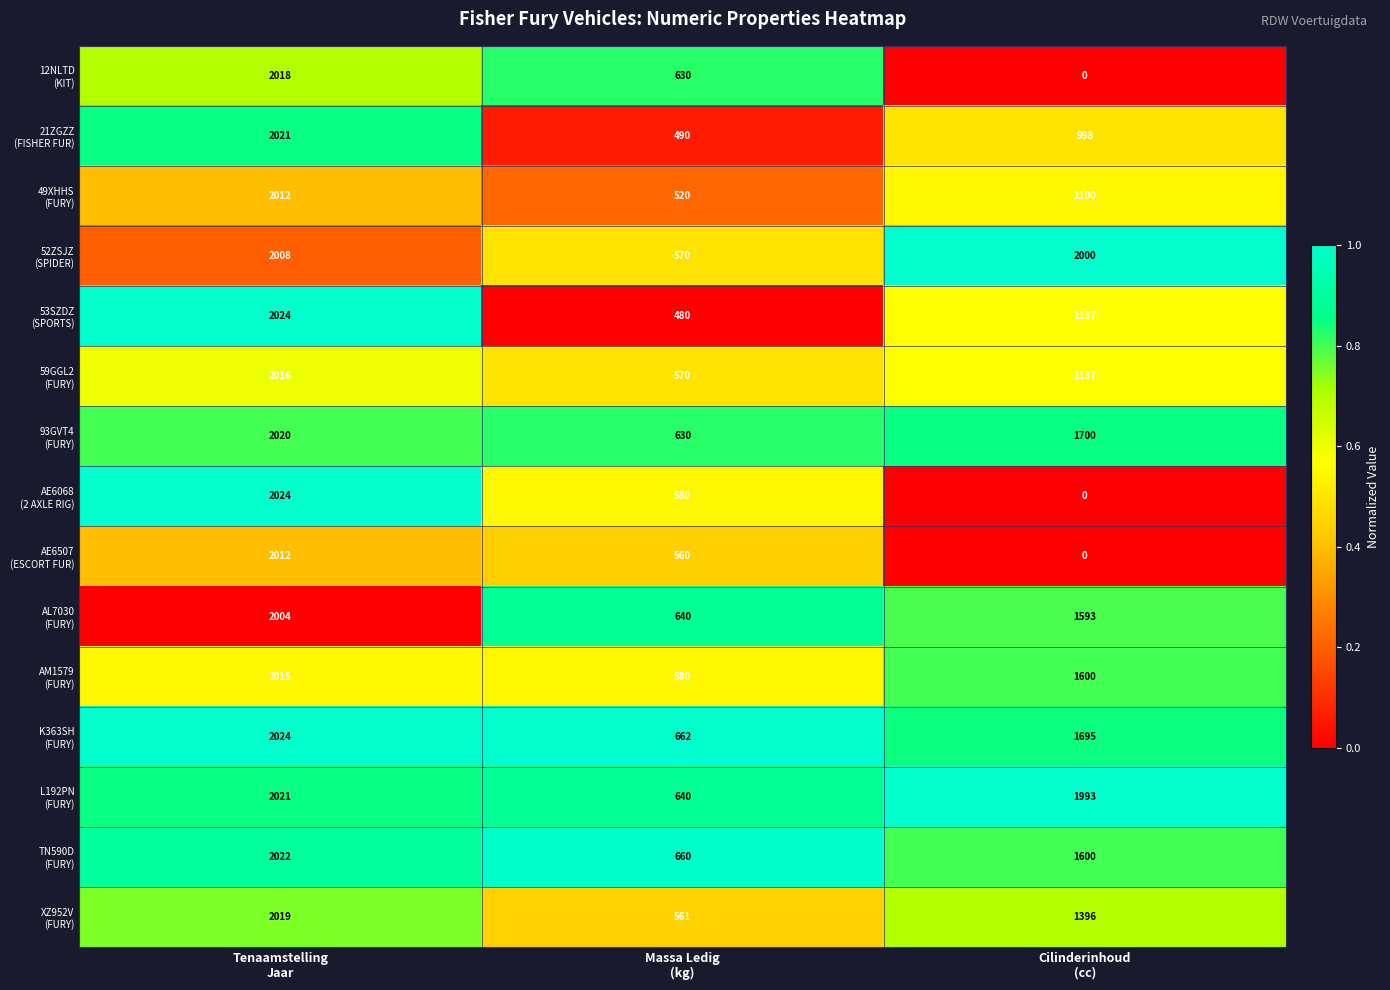

What is the maximum value shown in the chart?

2024